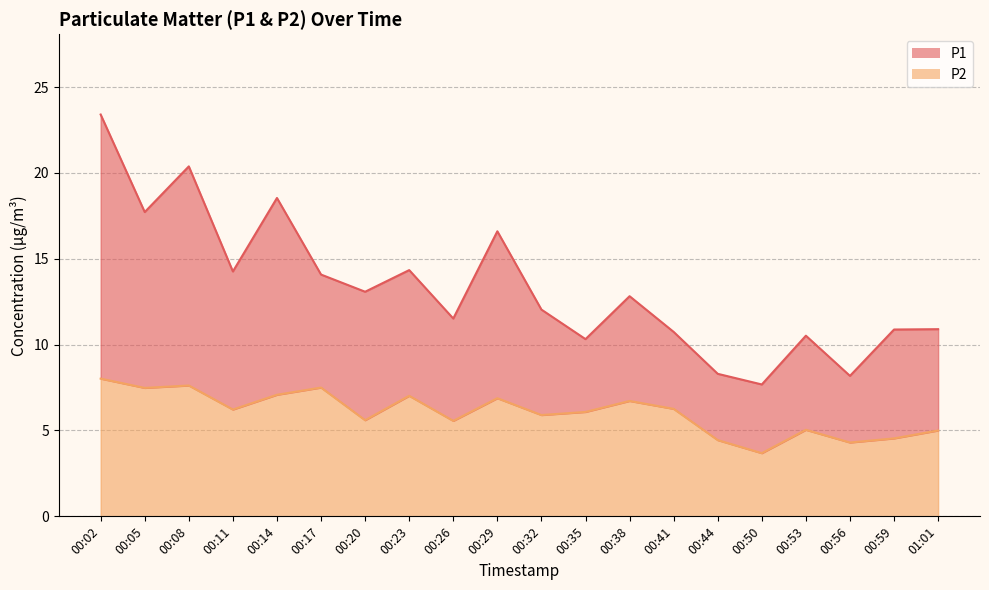

At which category does the chart reach its minimum across all series?

00:50